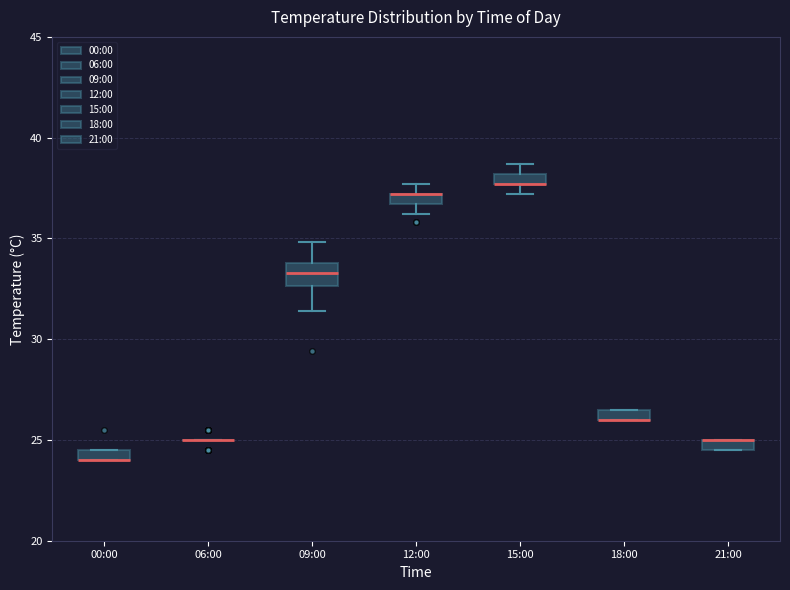

Comparing the boxes themselves (not the whiskers), which one is the tallest?

09:00